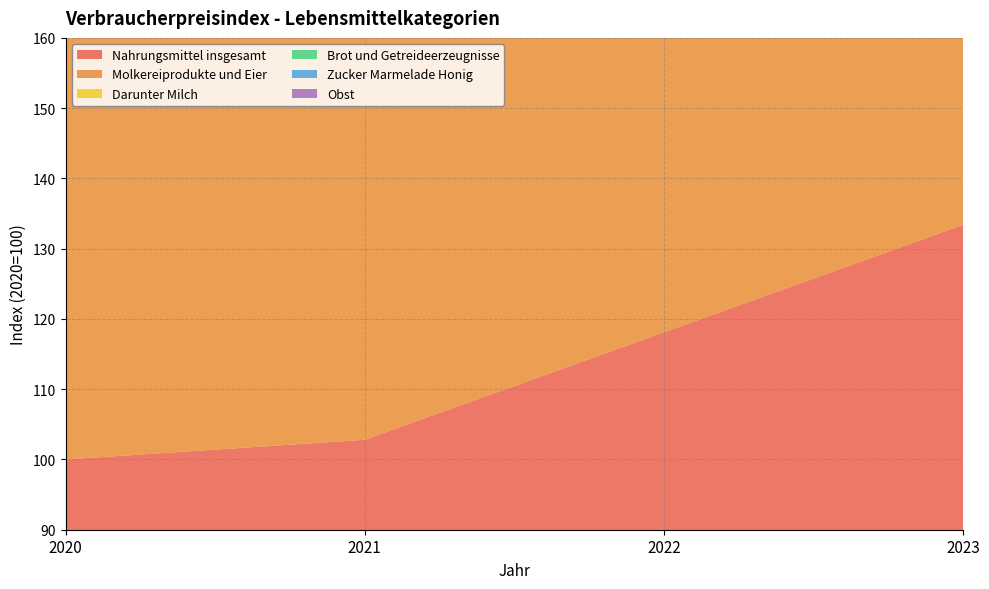

Reading left to right, list all the values displayed in this chart.

Nahrungsmittel insgesamt: 100.0	102.8	118.1	133.4
Molkereiprodukte und Eier: 100.0	103.2	125.2	146.9
Darunter Milch: 100.0	103.6	125.7	140.7
Brot und Getreideerzeugnisse: 100.0	103.6	118.0	138.6
Zucker Marmelade Honig: 100.0	102.3	109.3	124.6
Obst: 100.0	102.0	107.6	115.2